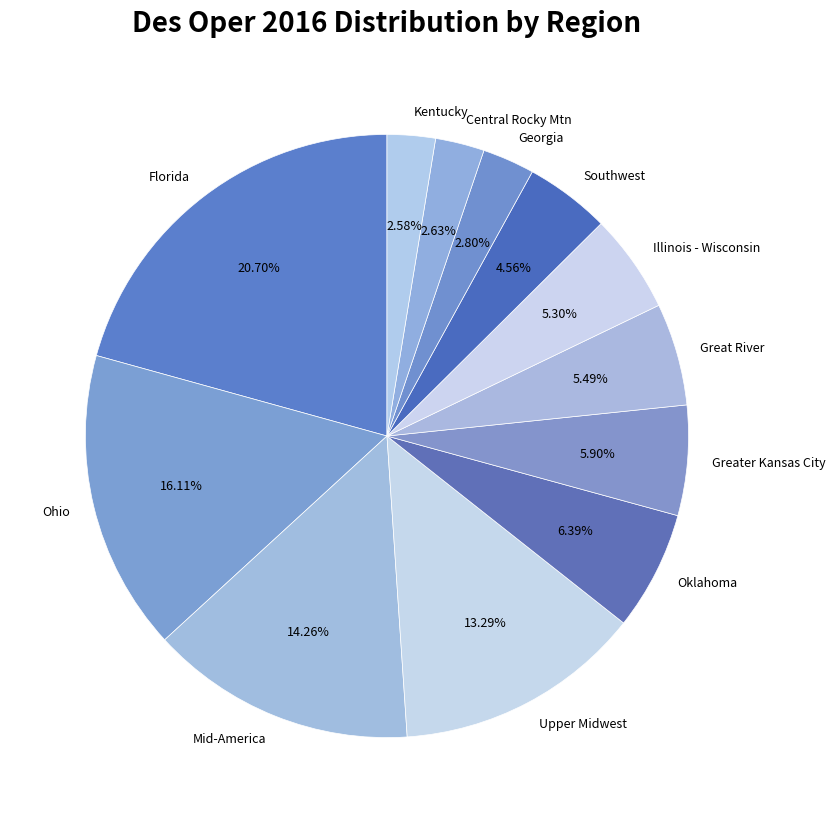

Is it true that Greater Kansas City is 19% of the pie?

False